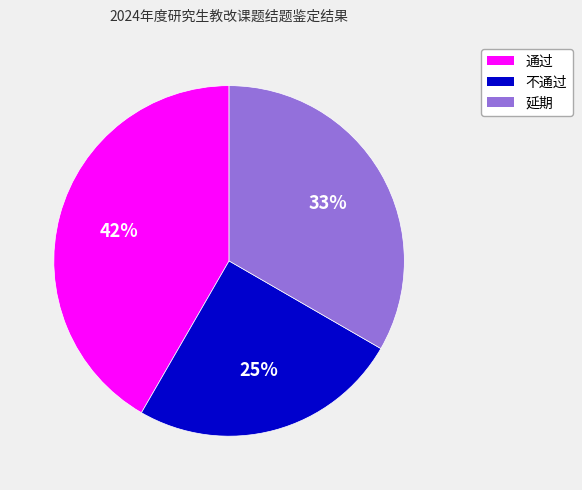

To the nearest percent, what is the difference between the 延期 and 不通过 slice percentages?

8%